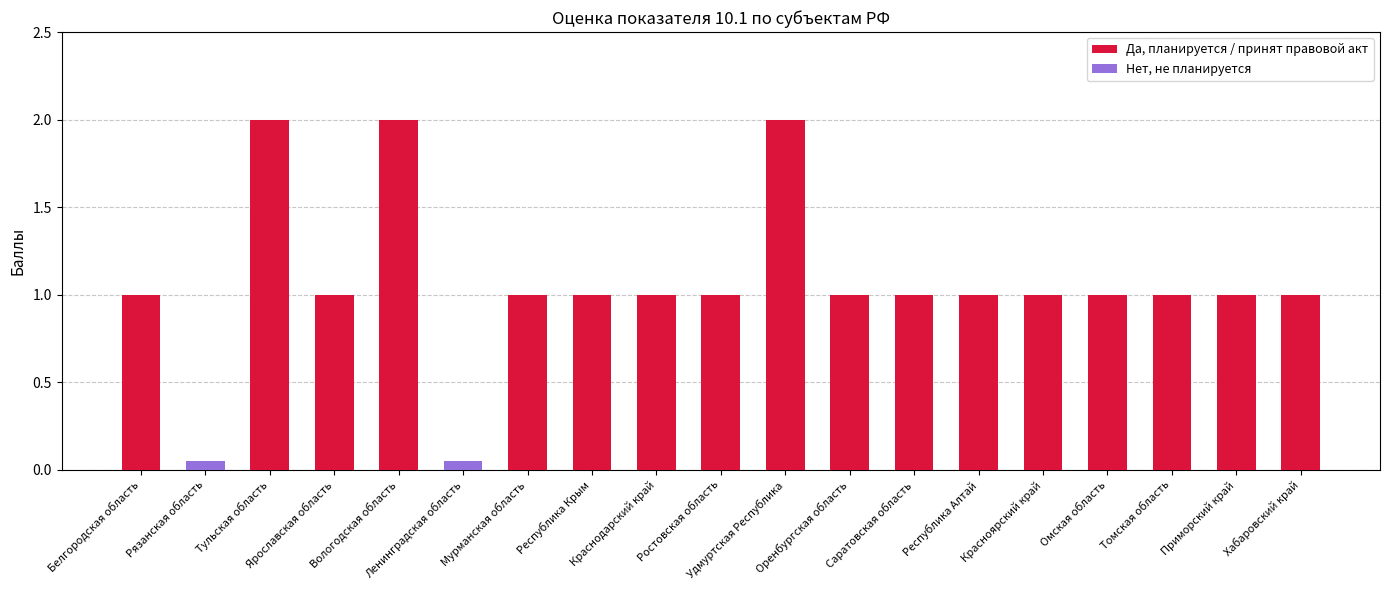

What is the difference between the second highest and minimum values?

2